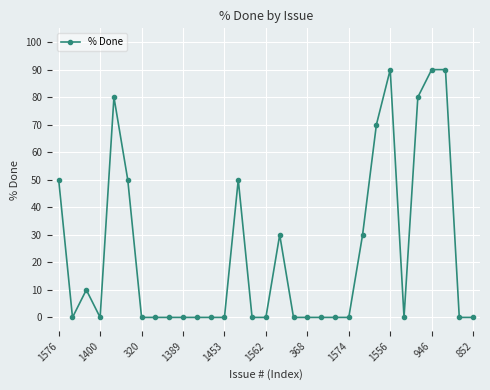

What is the maximum value shown in the chart?

90